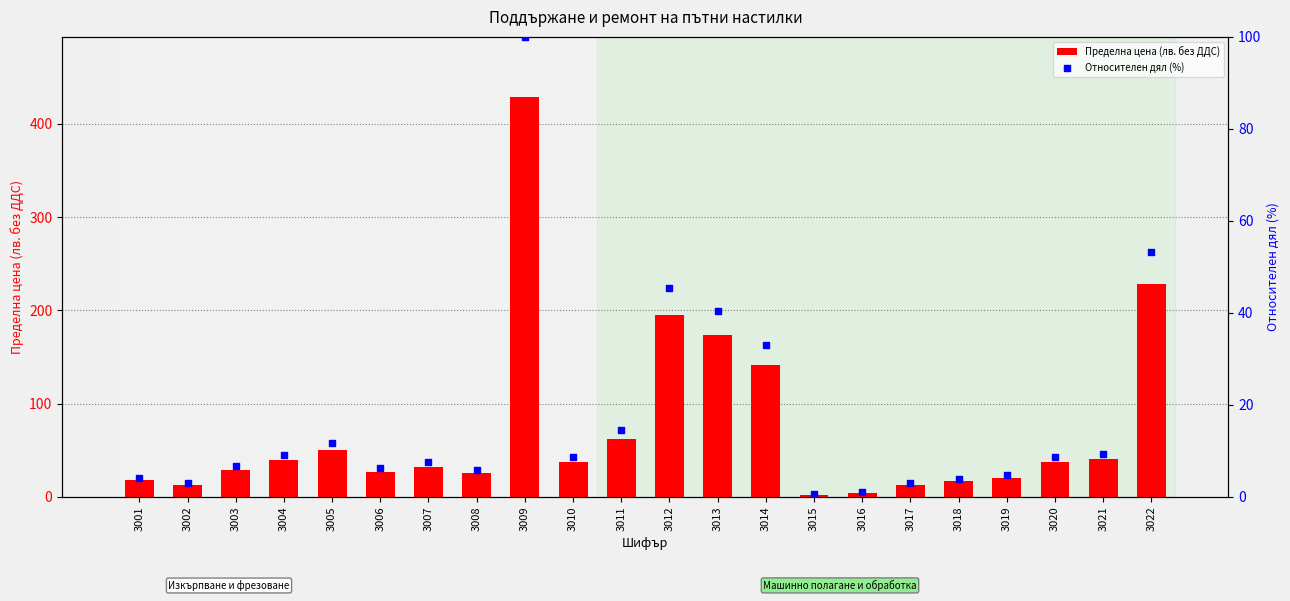

Which series reaches the maximum Y coordinate?

Пределна цена (лв. без ДДС)